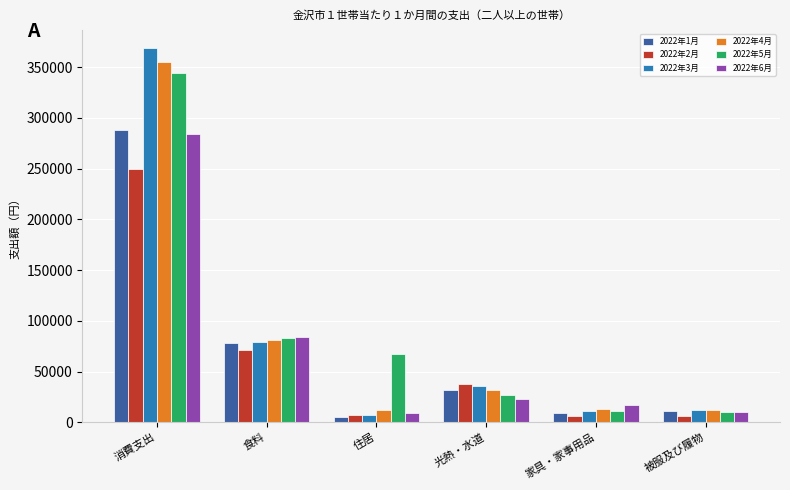

List the series in order of their peak value, highest first.

2022年3月, 2022年4月, 2022年5月, 2022年1月, 2022年6月, 2022年2月